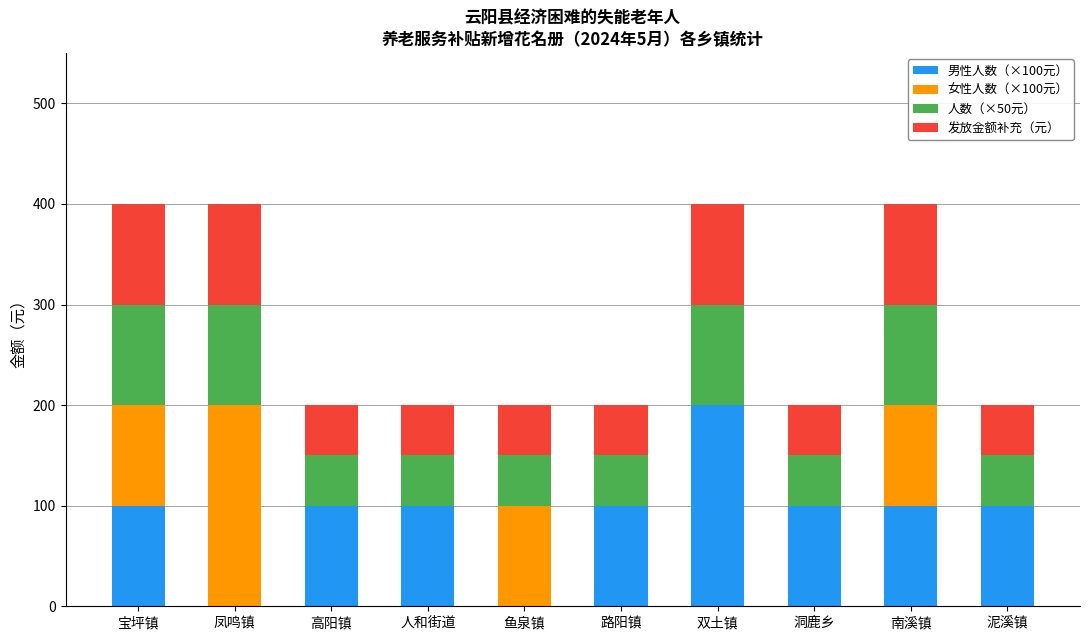

What is the total value across all series at 南溪镇?

400